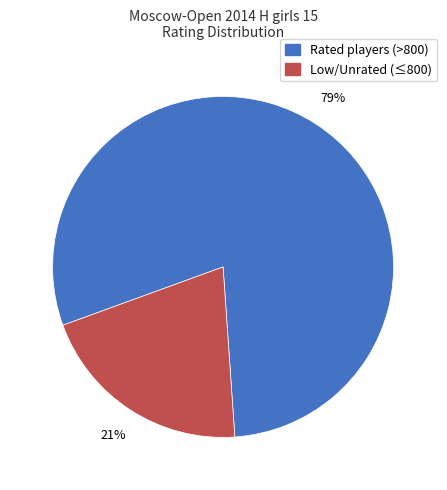

Is there any slice that represents more than half of the pie?

Yes